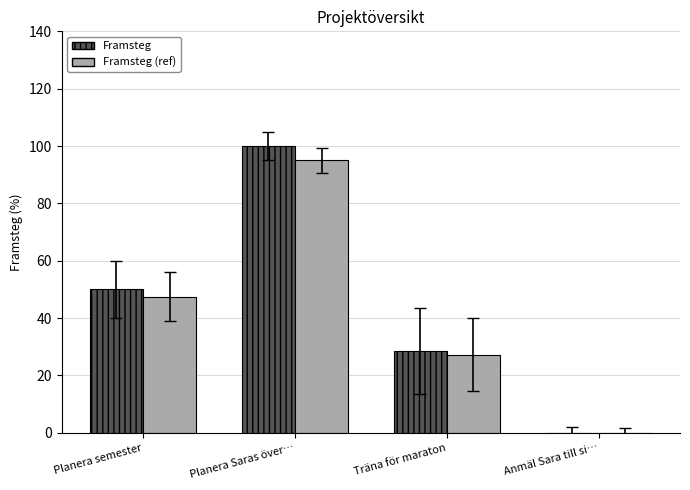

How many groups of bars are there?

4